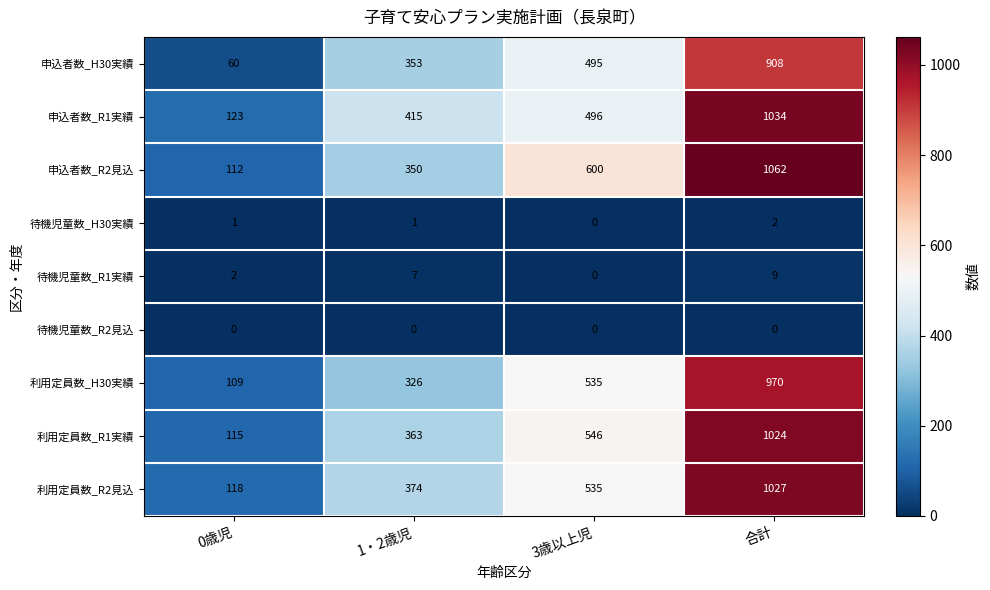

Which series has the largest total across all categories?

申込者数_R2見込